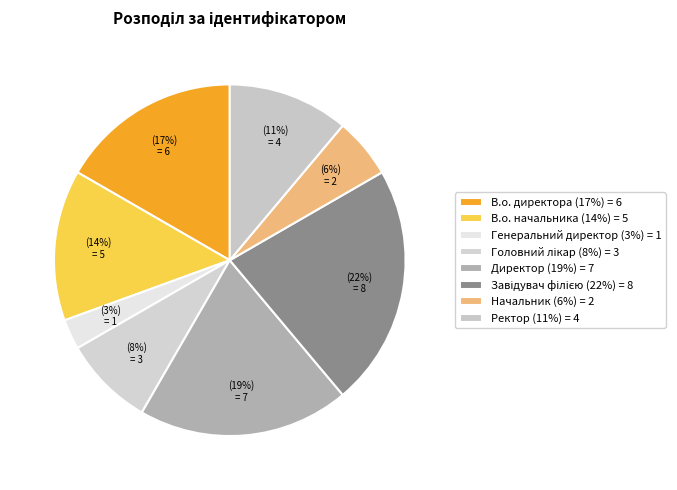

Is there a majority slice in this chart?

No